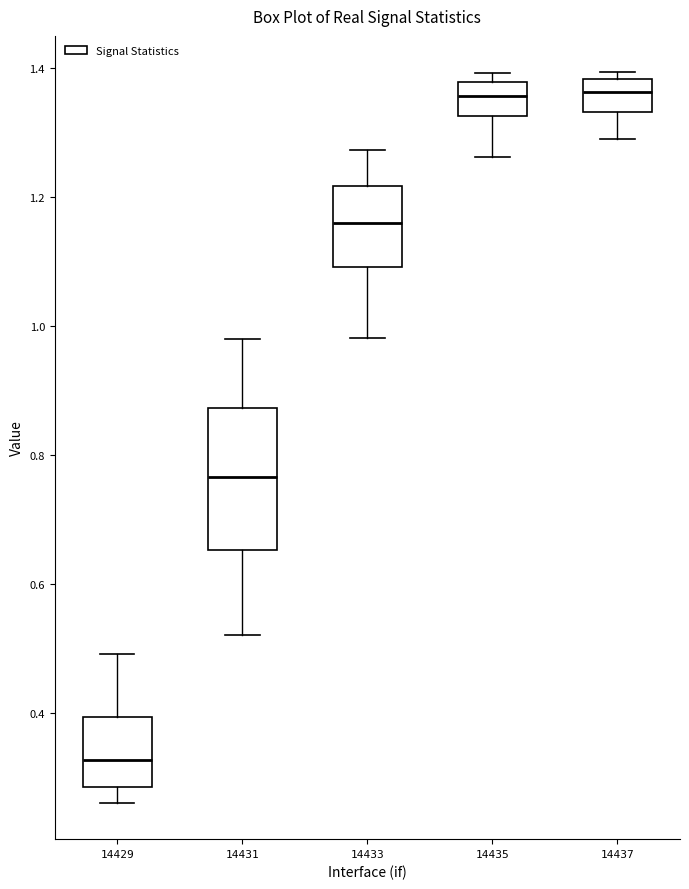

Where does the upper whisker of the box at x = 14429 end on the y-axis? The values are not printed on the chart, so give them approximately, as read against the axis.

0.50